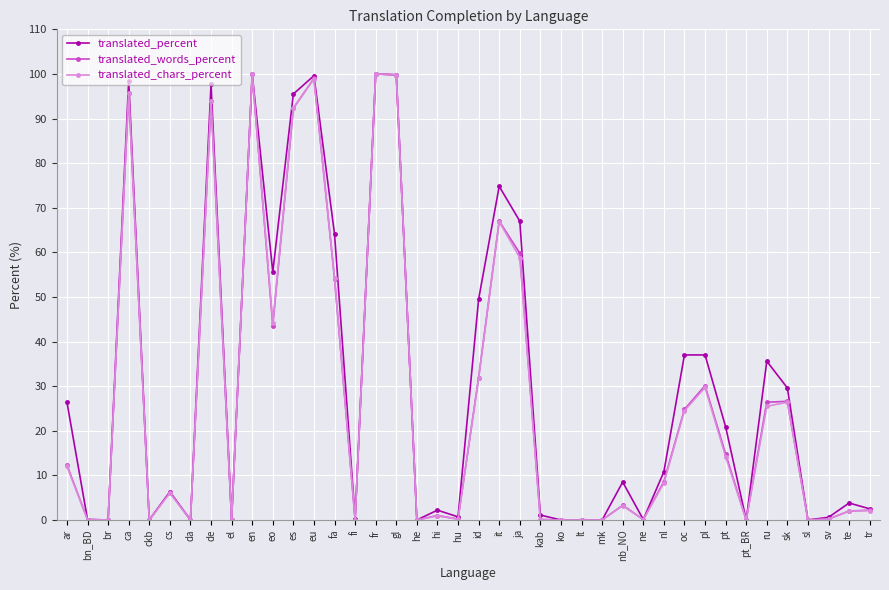

What is the greatest value displayed?

100.0